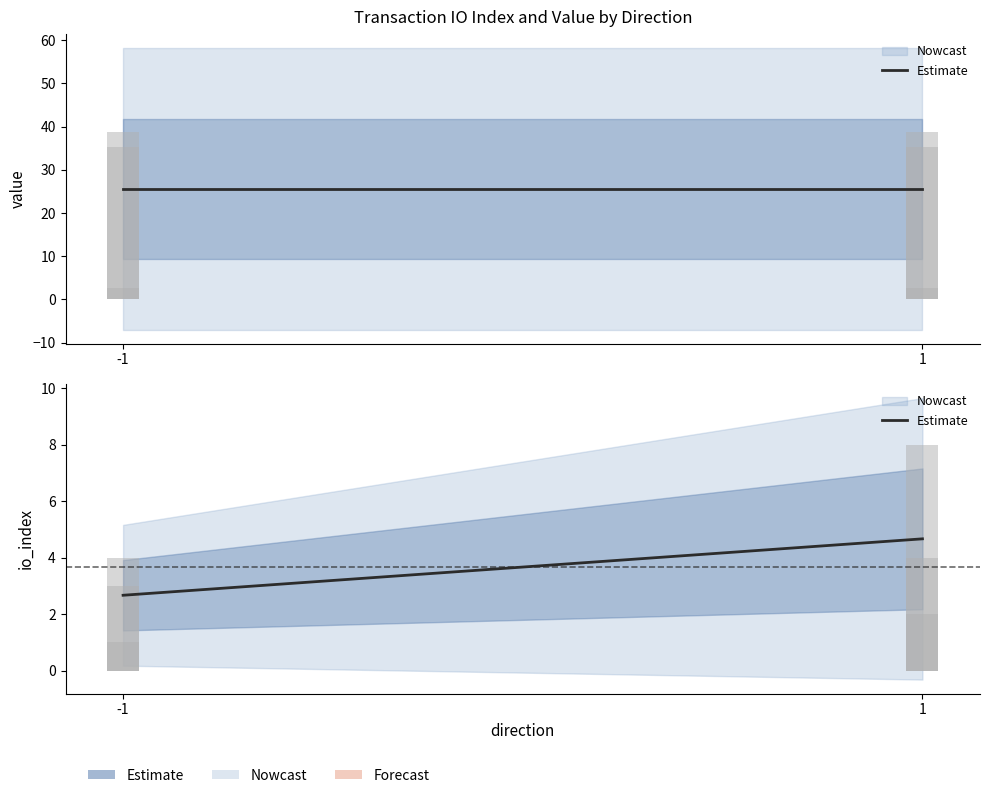

Between 1 and -1, which is larger?

1